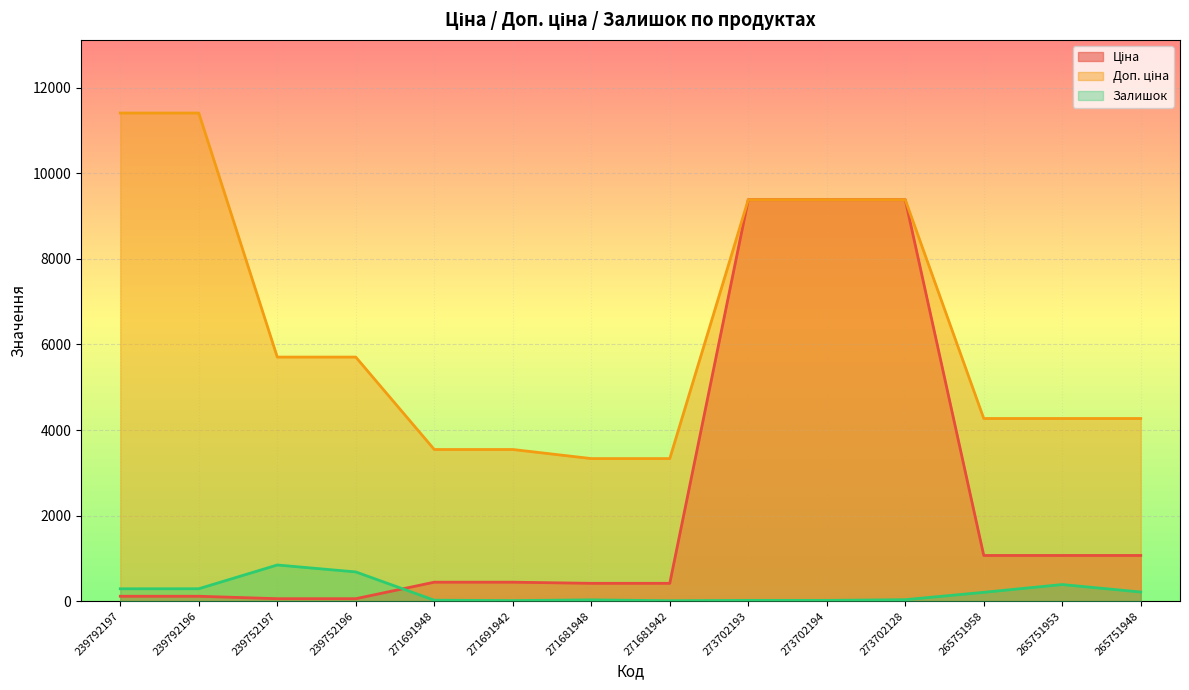

What is the difference between the Доп. ціна values at 271681948 and 239792197?

8077.5